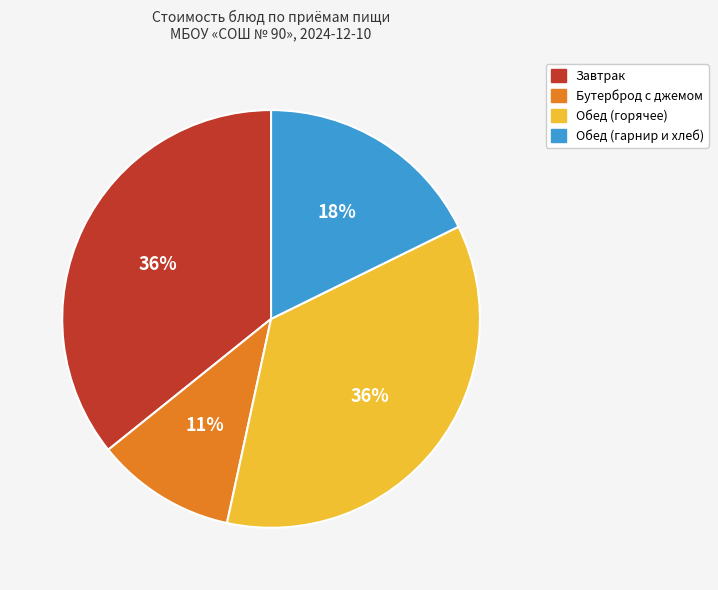

Is there any slice that represents more than half of the pie?

No